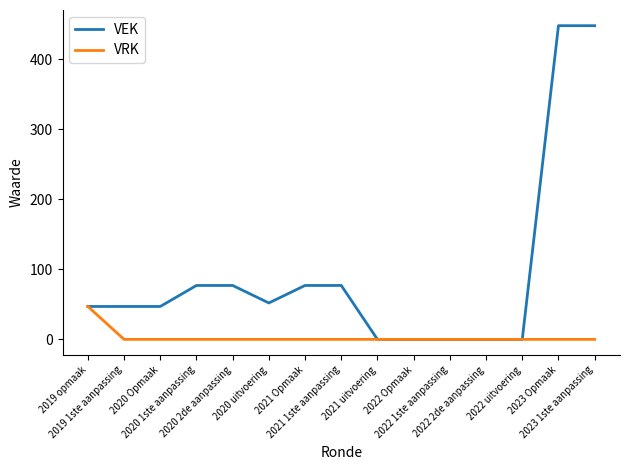

At how many categories does at least one series exceed 228?

2